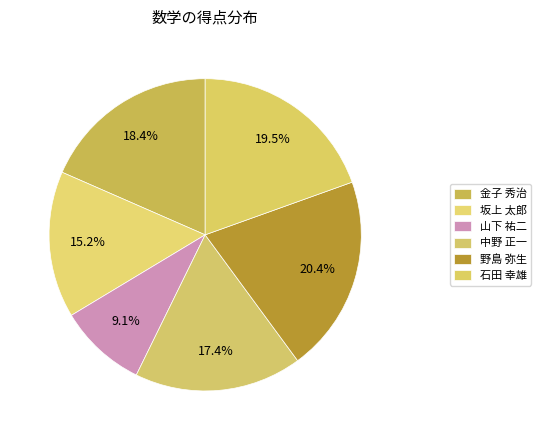

Which slice is the largest?

野島 弥生